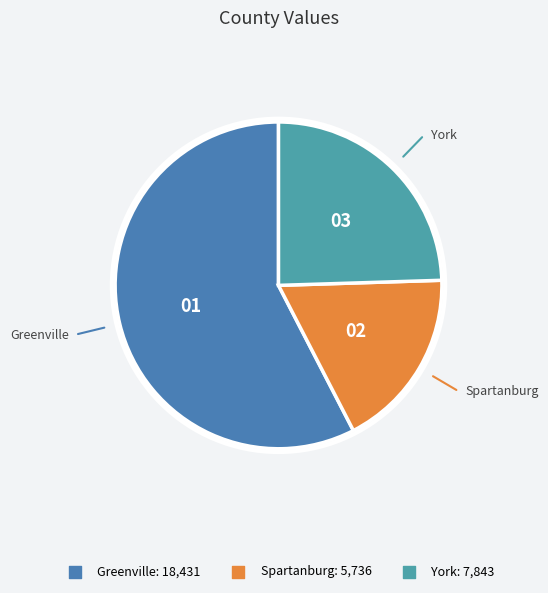

Count the number of slices in the pie.

3